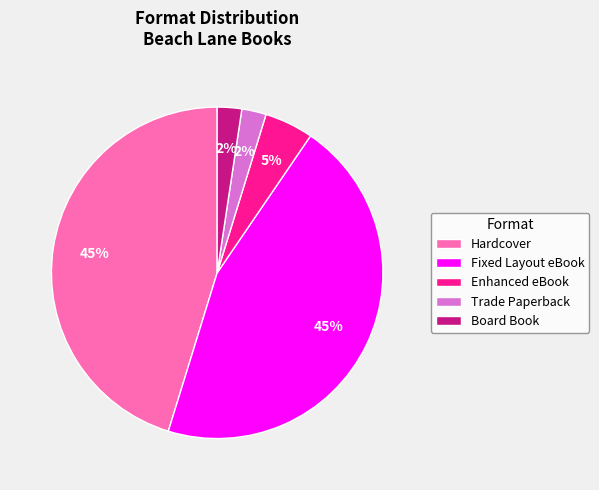

To the nearest percent, what is the average slice percentage?

20%